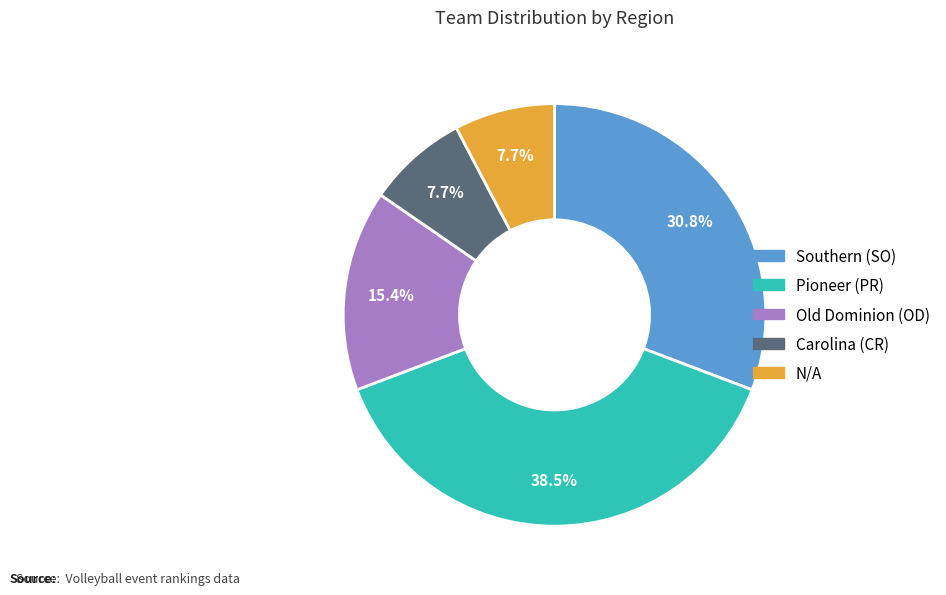

Is there a majority slice in this chart?

No